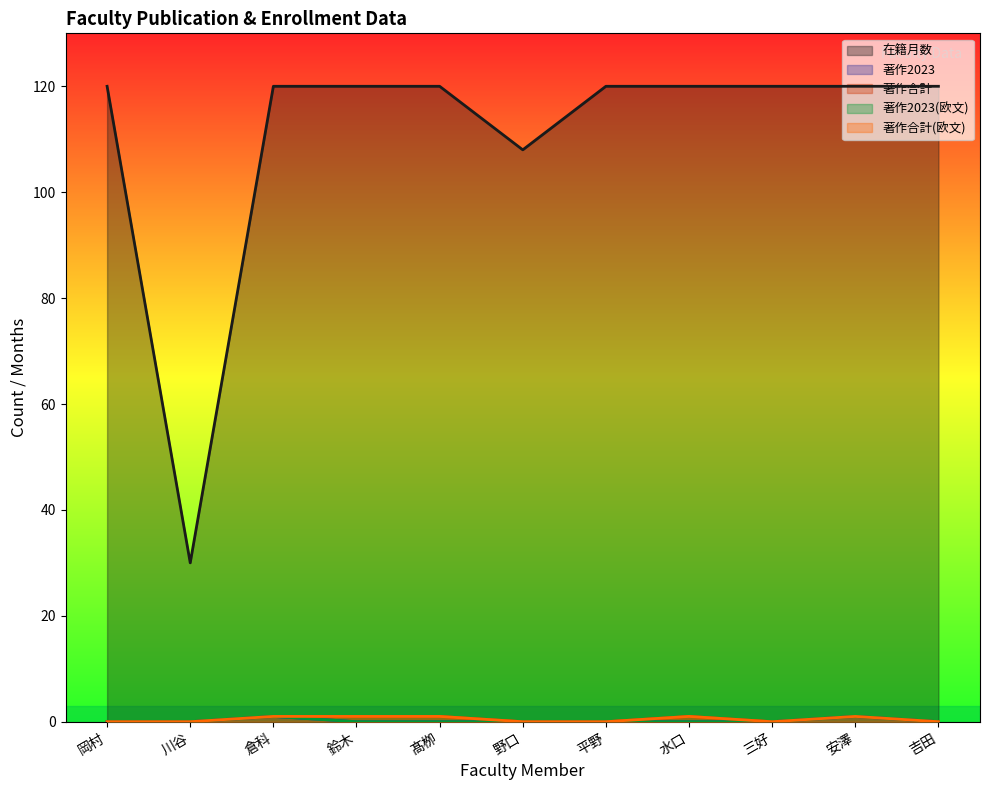

Rank the series at 野口 from highest to lowest value.

在籍月数, 著作2023, 著作合計, 著作2023(欧文), 著作合計(欧文)